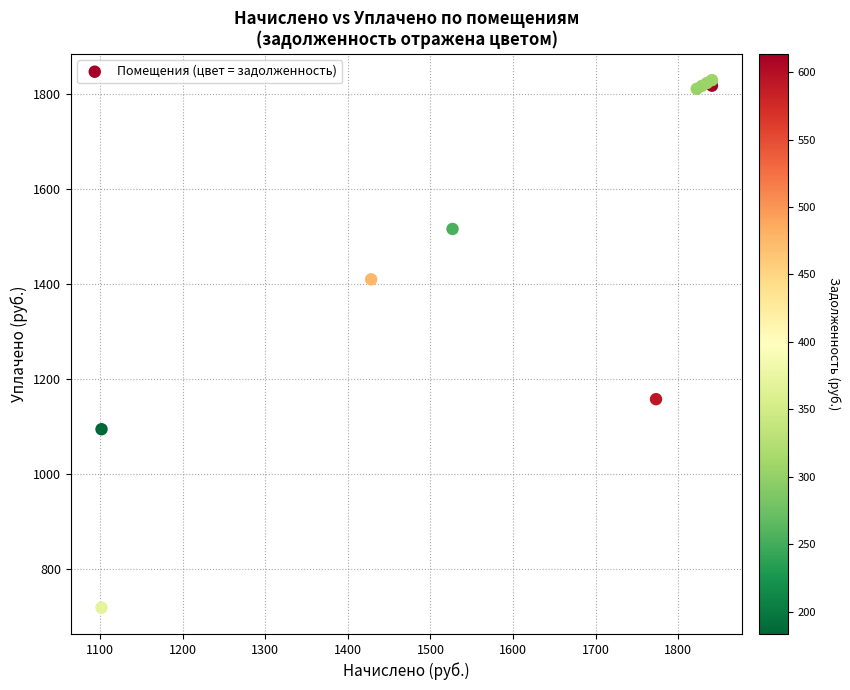

What Y value in the scatter plot is closest to 1274?

1158.1